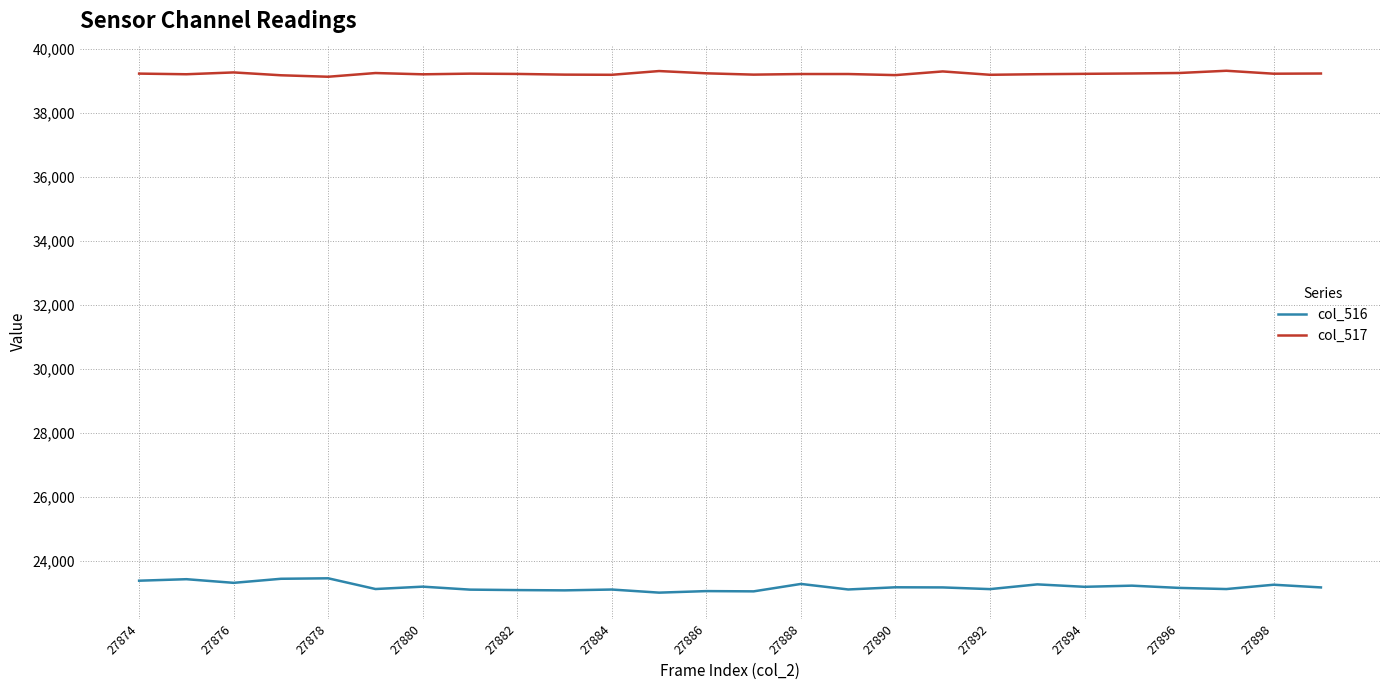

Rank the series by their maximum value, from lowest to highest.

col_516, col_517